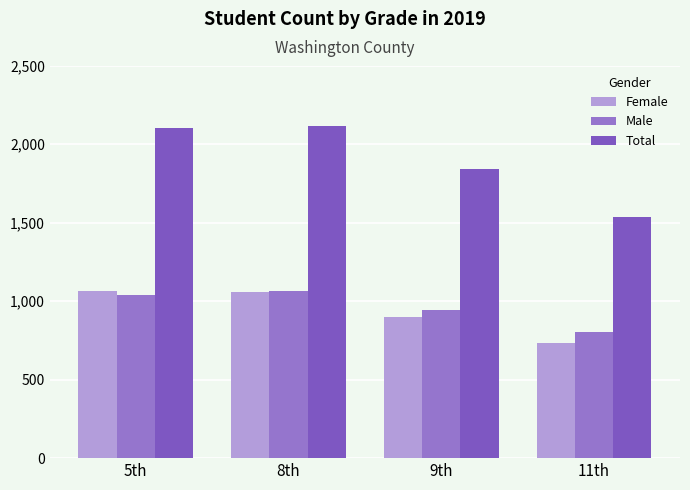

The Total series shows 1841 at 9th. True or false?

True